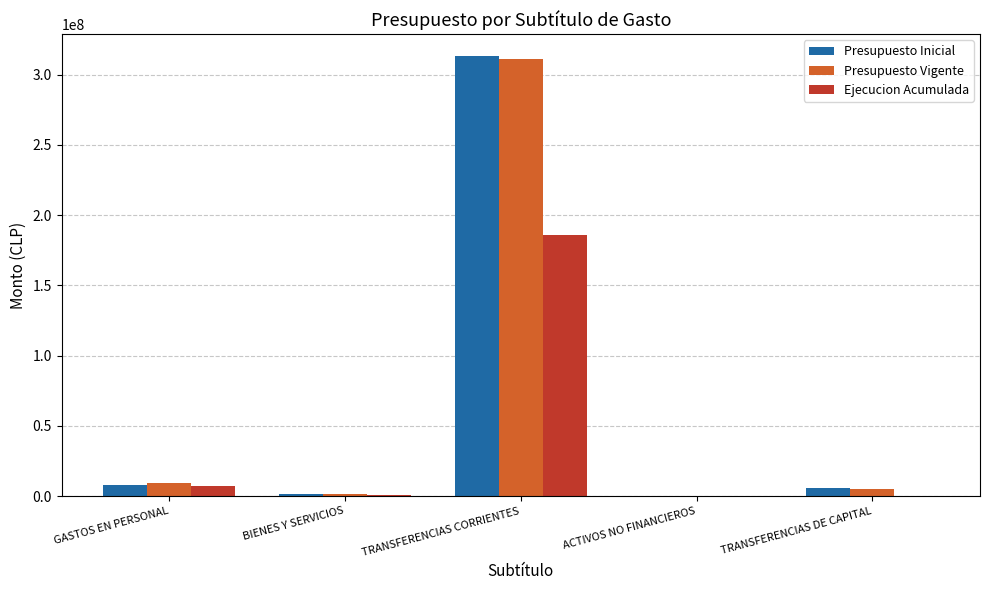

Which series has the widest spread of values?

Presupuesto Inicial